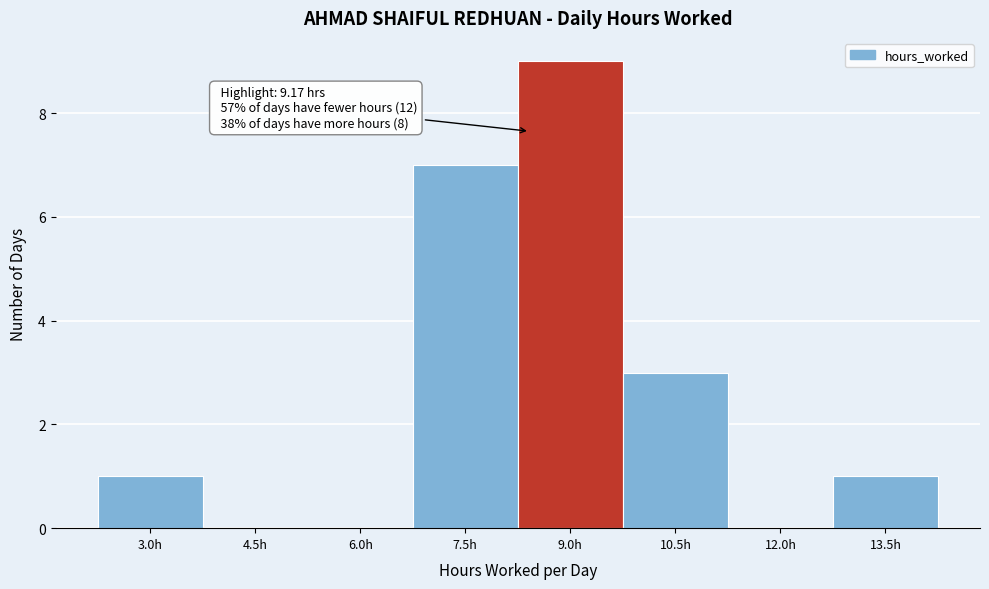

Reading left to right, what are all the values shown in this chart?

3.0h=1	4.5h=0	6.0h=0	7.5h=7	9.0h=9	10.5h=3	12.0h=0	13.5h=1